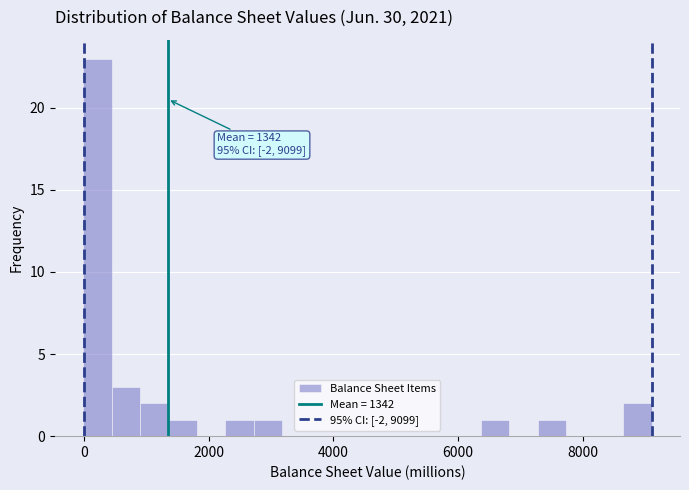

Around what value on the x-axis is the tallest bar? Give the approximate position of its centre, as read against the axis.

200